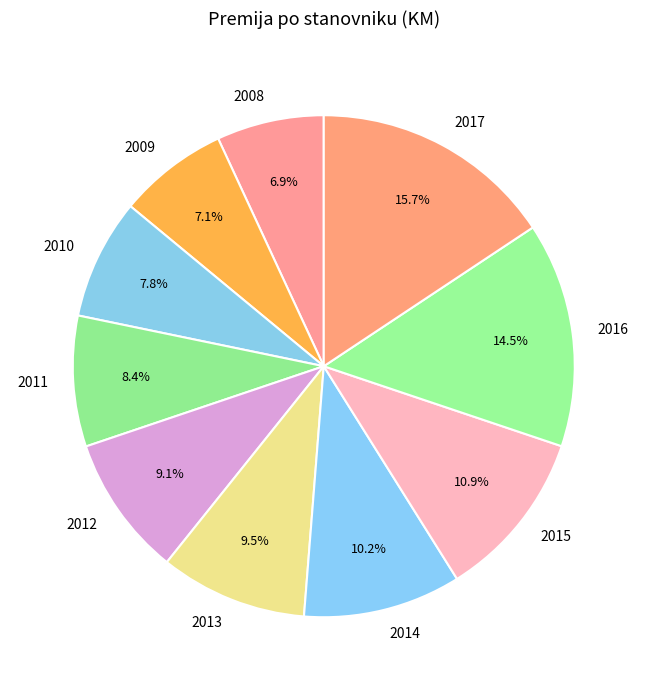

Which slice is the largest?

2017